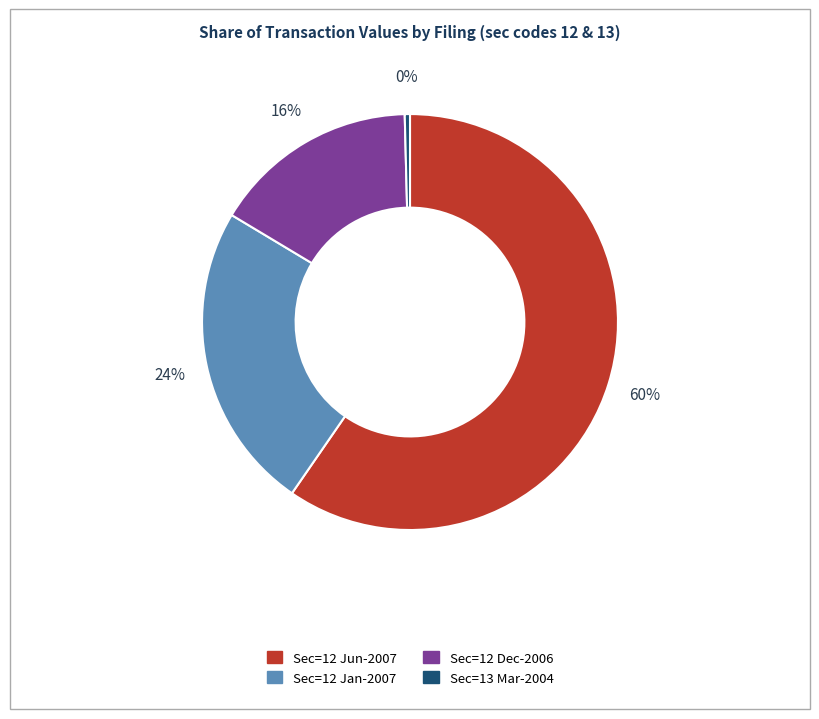

To the nearest percent, what is the average slice percentage?

25%